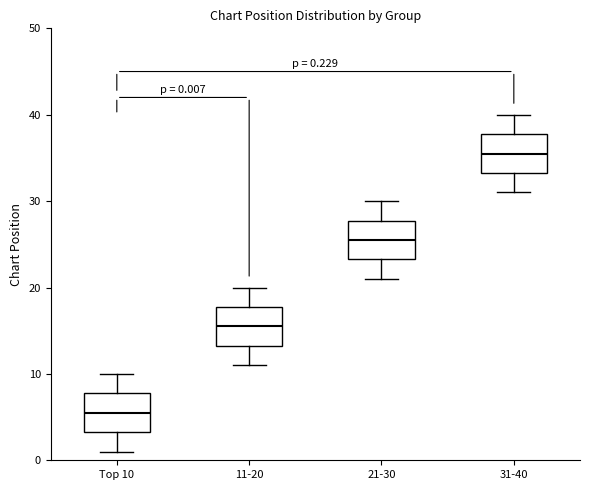

Which box's median line is the highest?

31-40